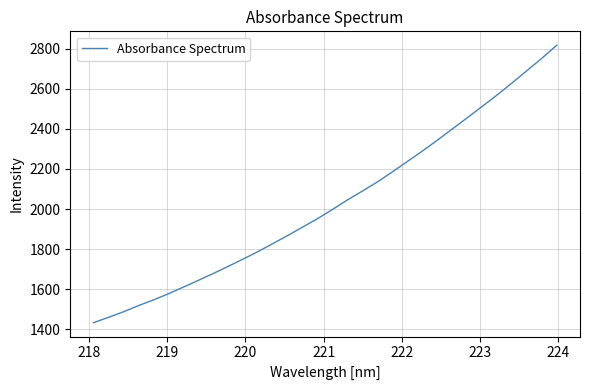

Does the chart display data point markers on the line(s)?

No